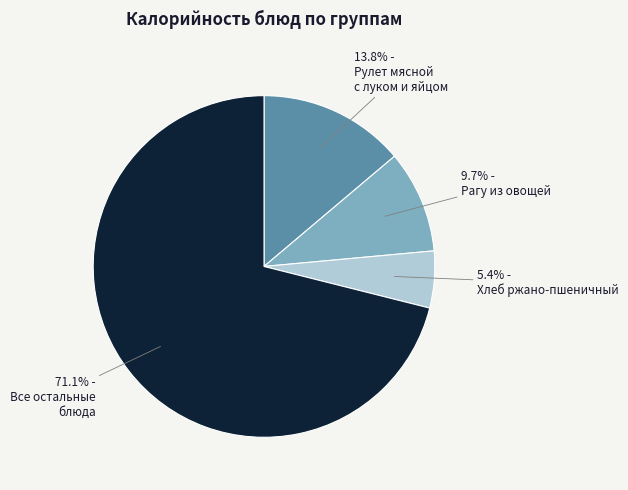

How many slices are in this pie chart?

4